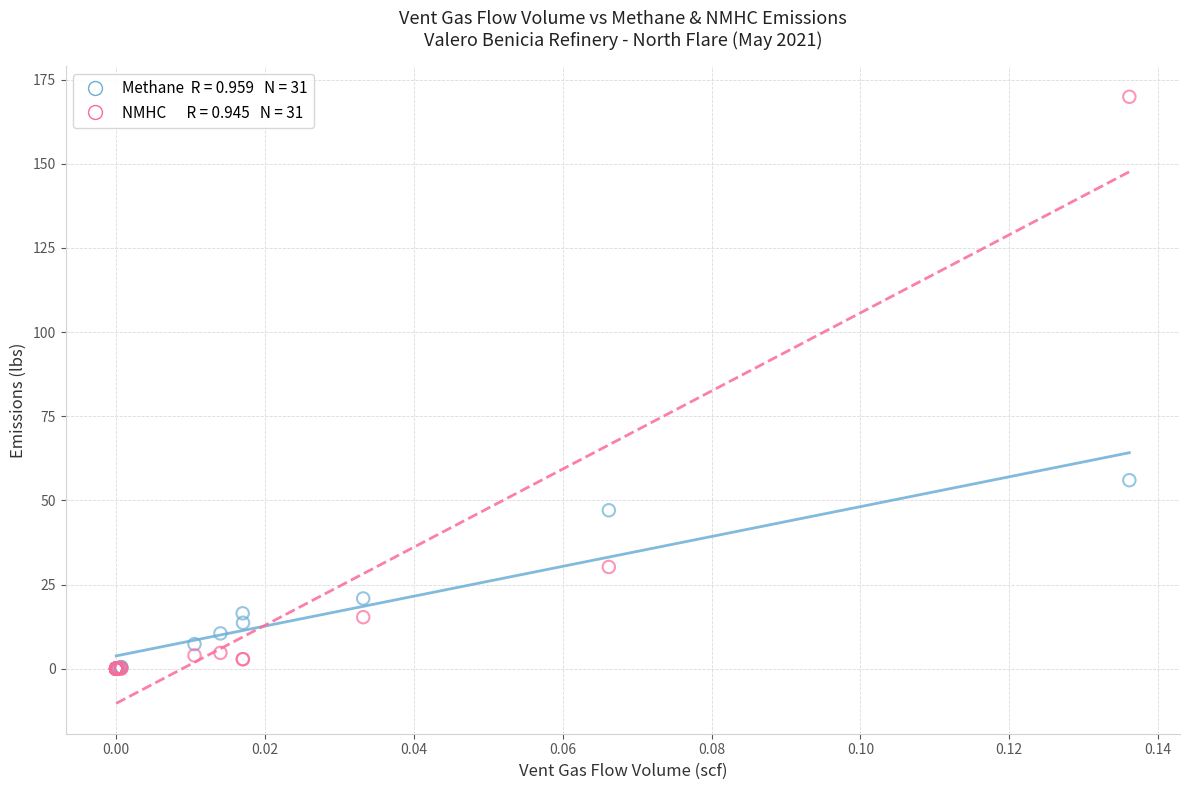

Across all series, what Y value is closest to 84?

56.0